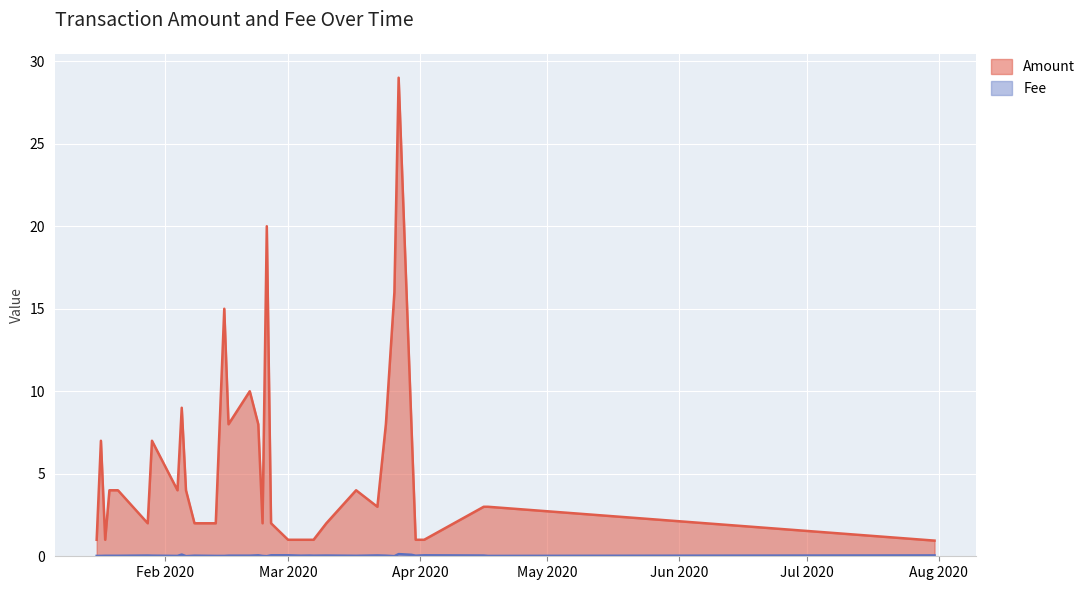

Is the value of Fee at 2020-03-04 greater than the value of Amount at 2020-02-06?

No